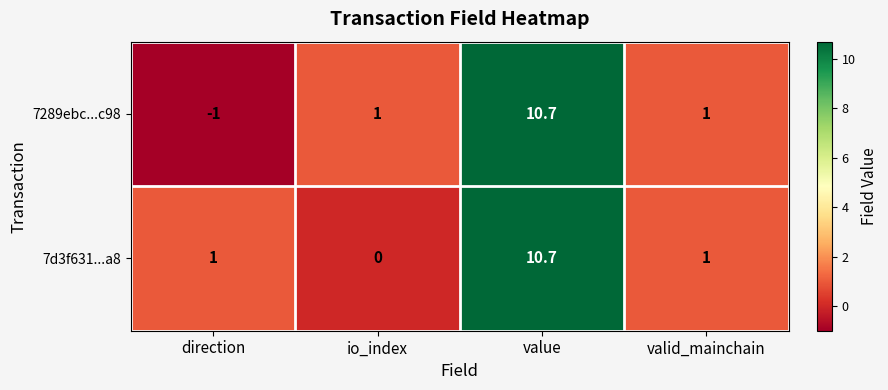

Rank the series by their average value, from lowest to highest.

7289ebc...c98, 7d3f631...a8